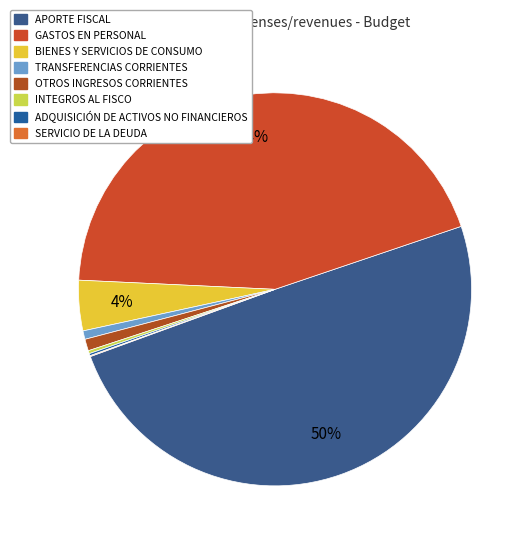

To the nearest percent, what is the average slice percentage?

12%